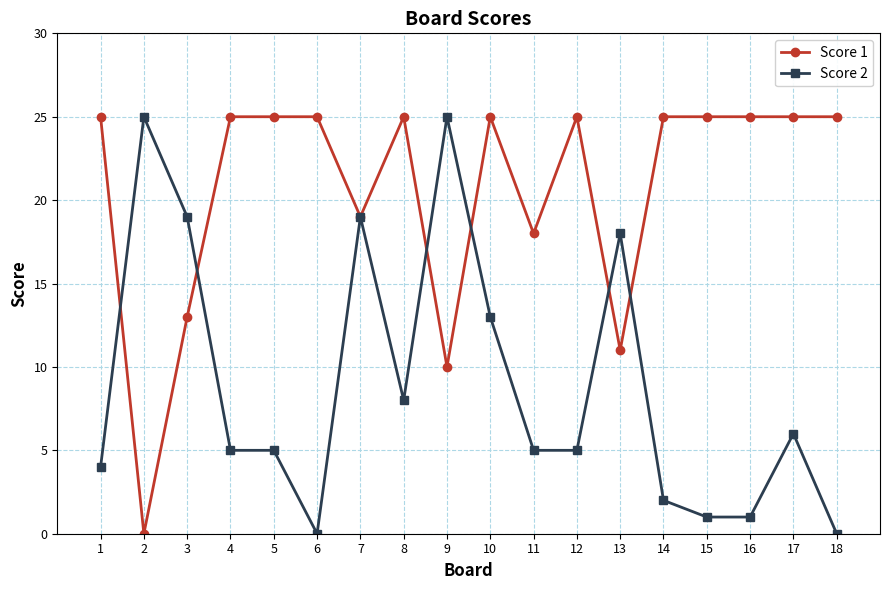

Between 5 and 18, which series saw the biggest shift?

Score 2